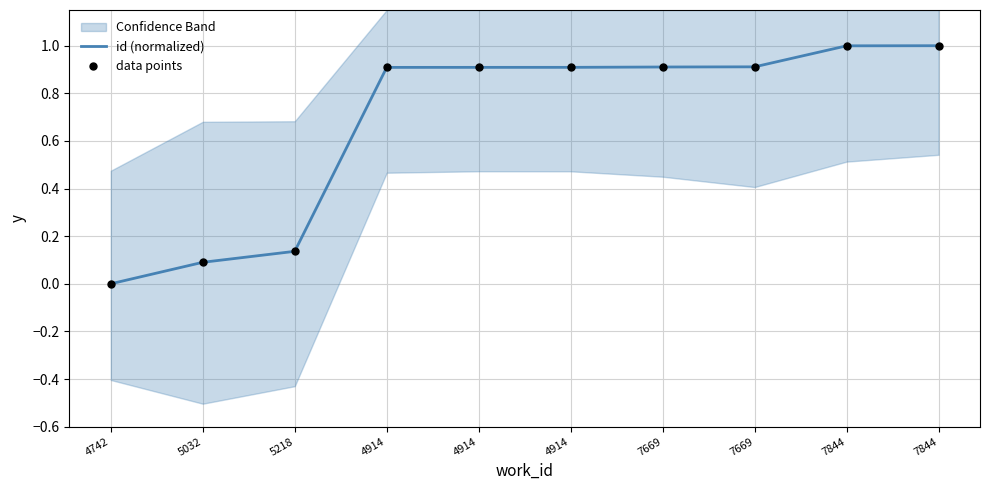

At how many categories does at least one series exceed 0?

9